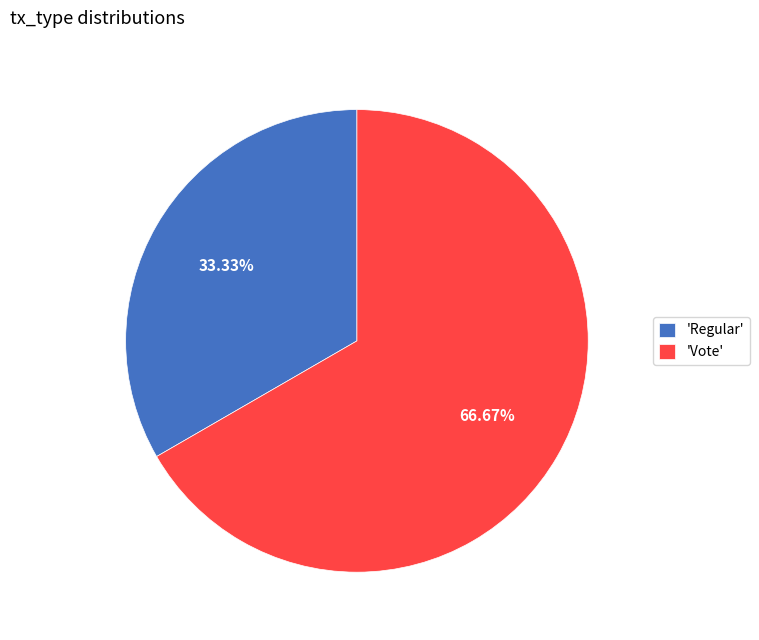

Which category accounts for the majority?

'Vote'